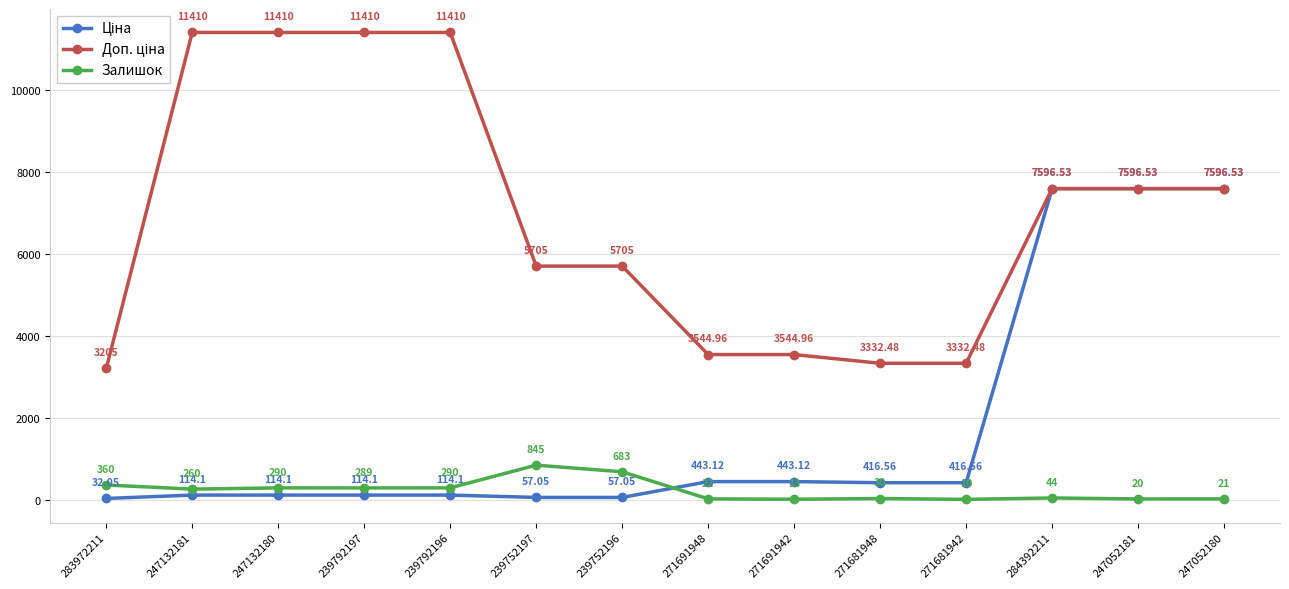

At how many categories does at least one series exceed 2441?

14